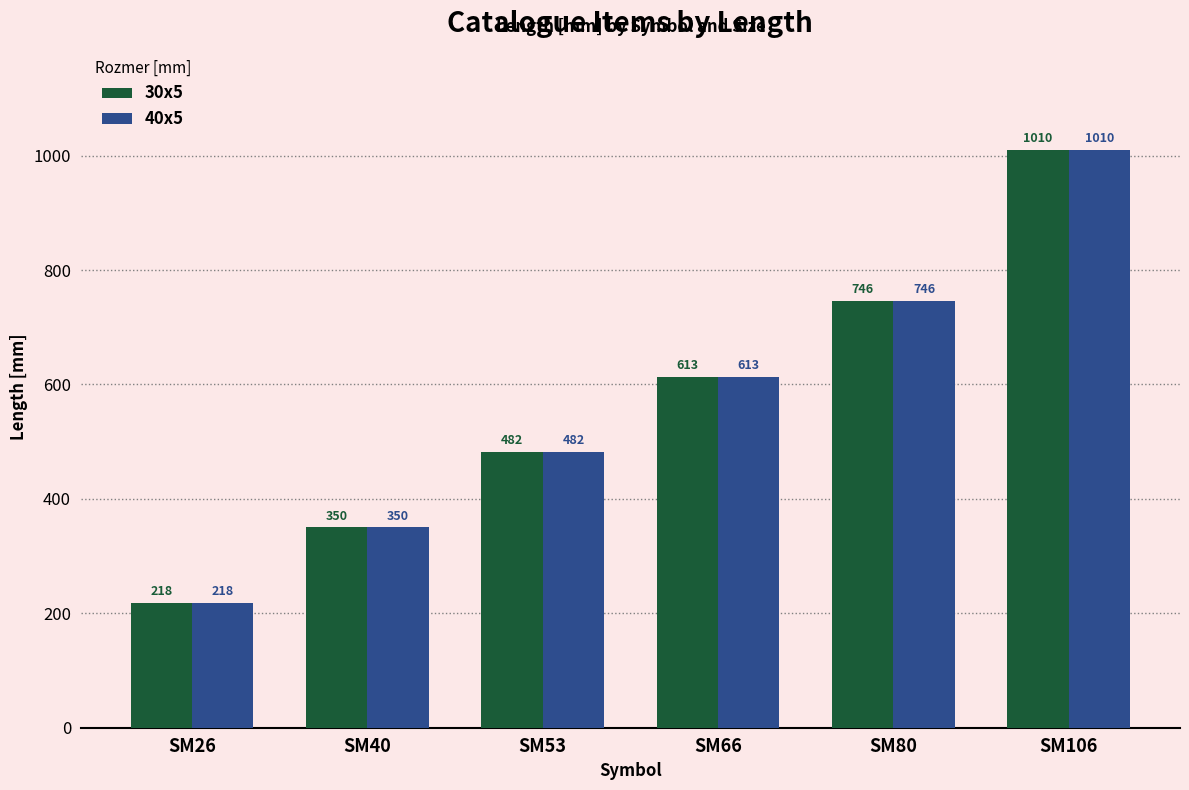

The 30x5 series shows 613 at SM66. True or false?

True